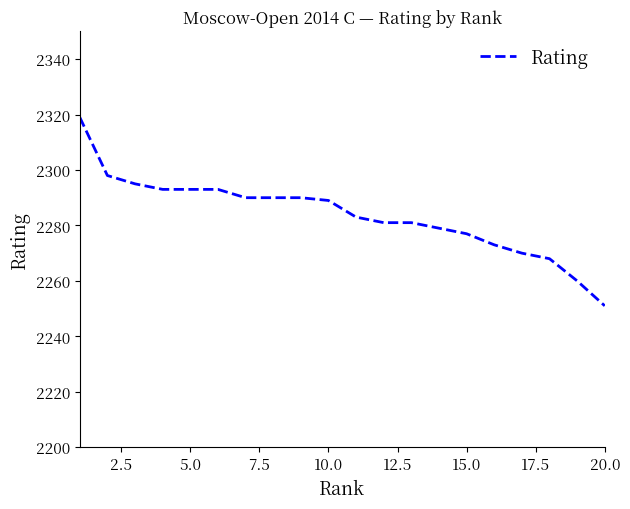

What is the difference between the maximum and minimum values?

68